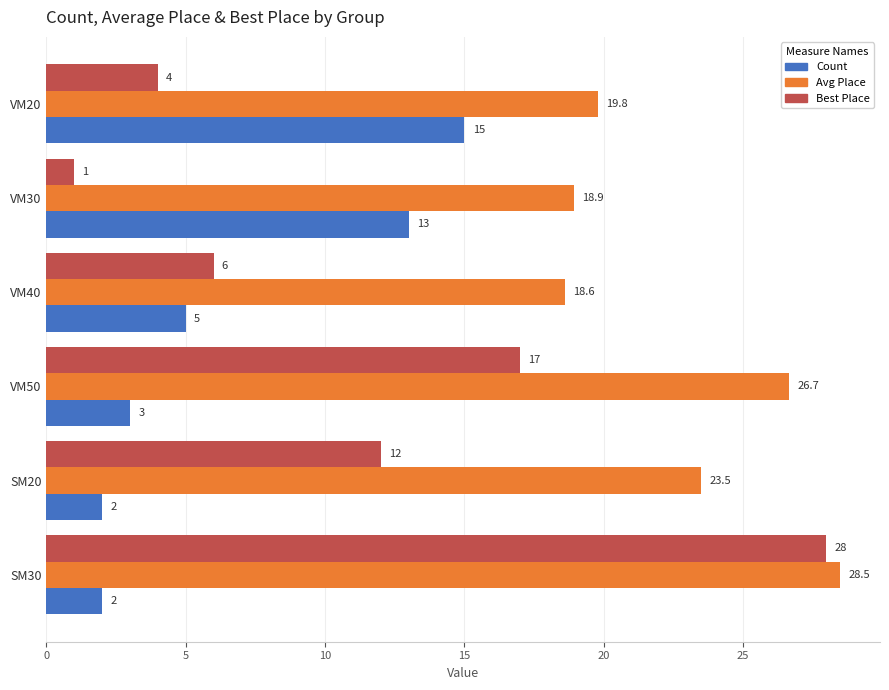

Which series has the largest total across all categories?

Avg Place